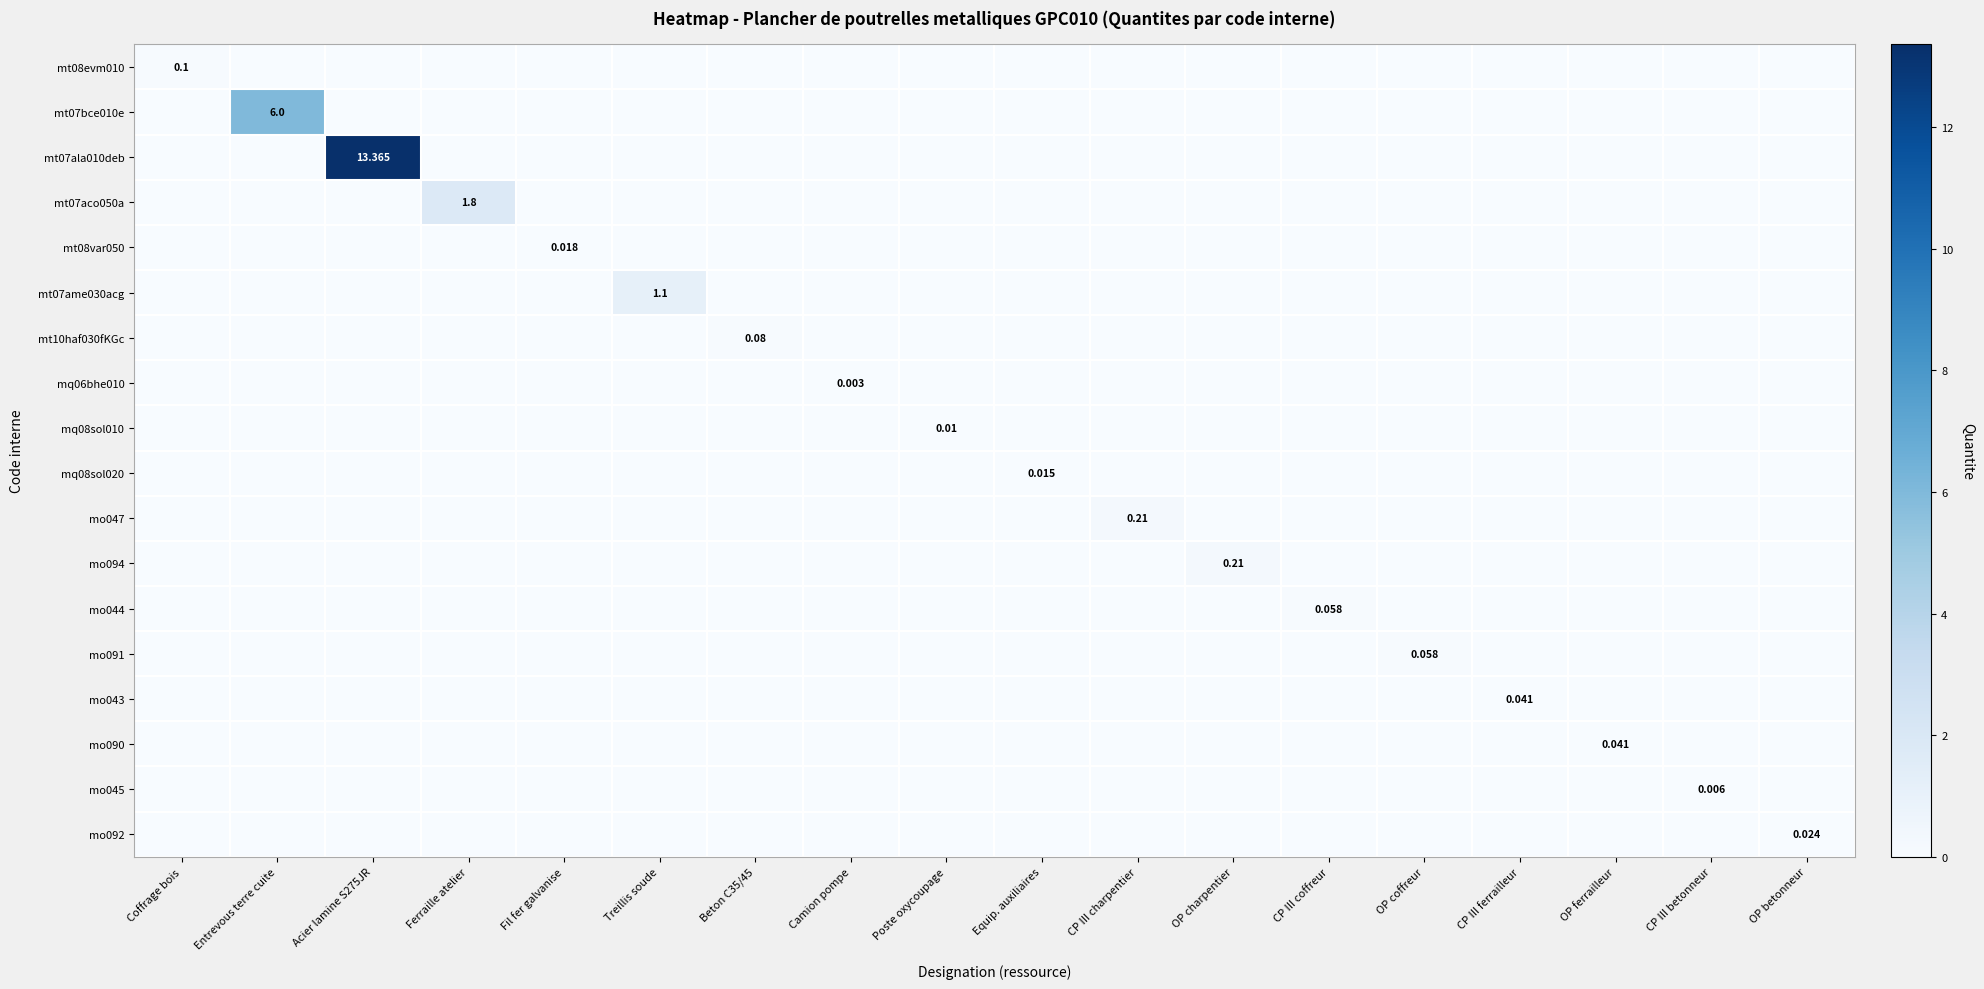

List the labels in order of mt07ala010deb value, smallest first.

Coffrage bois, Entrevous terre cuite, Ferraille atelier, Fil fer galvanise, Treillis soude, Beton C35/45, Camion pompe, Poste oxycoupage, Equip. auxiliaires, CP III charpentier, OP charpentier, CP III coffreur, OP coffreur, CP III ferrailleur, OP ferrailleur, CP III betonneur, OP betonneur, Acier lamine S275JR